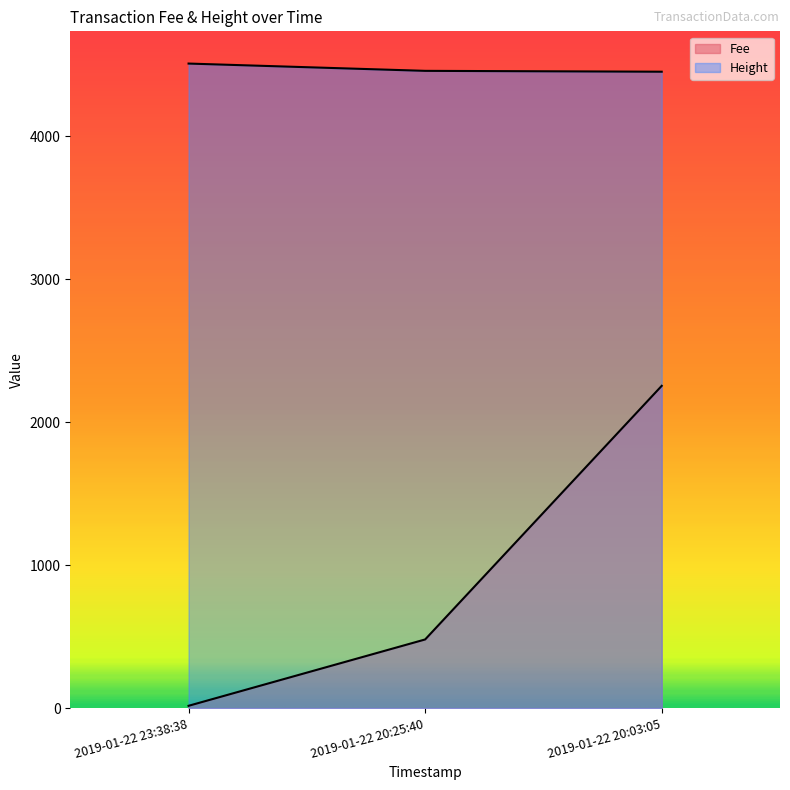

List the series in order of their overall mean, highest first.

Height, Fee